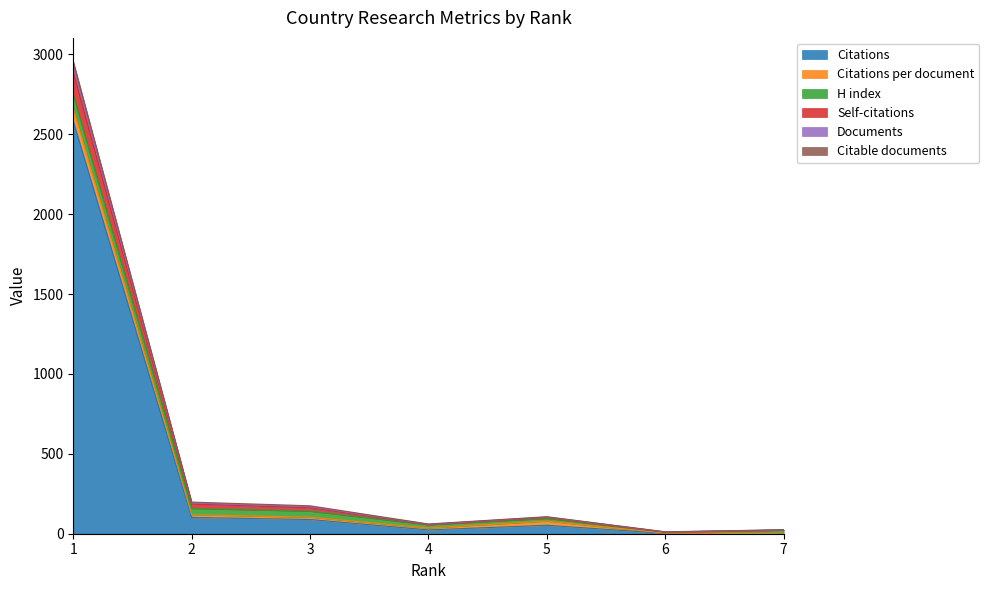

At which label does Citations first exceed 53?

1